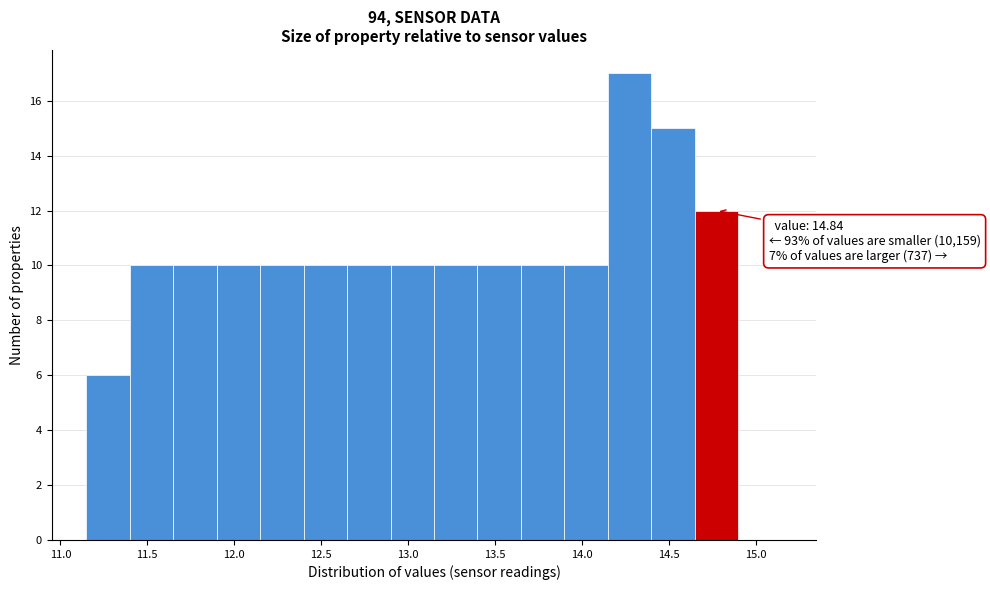

Over which range of the x-axis is the bar tallest?

14.15 to 14.40